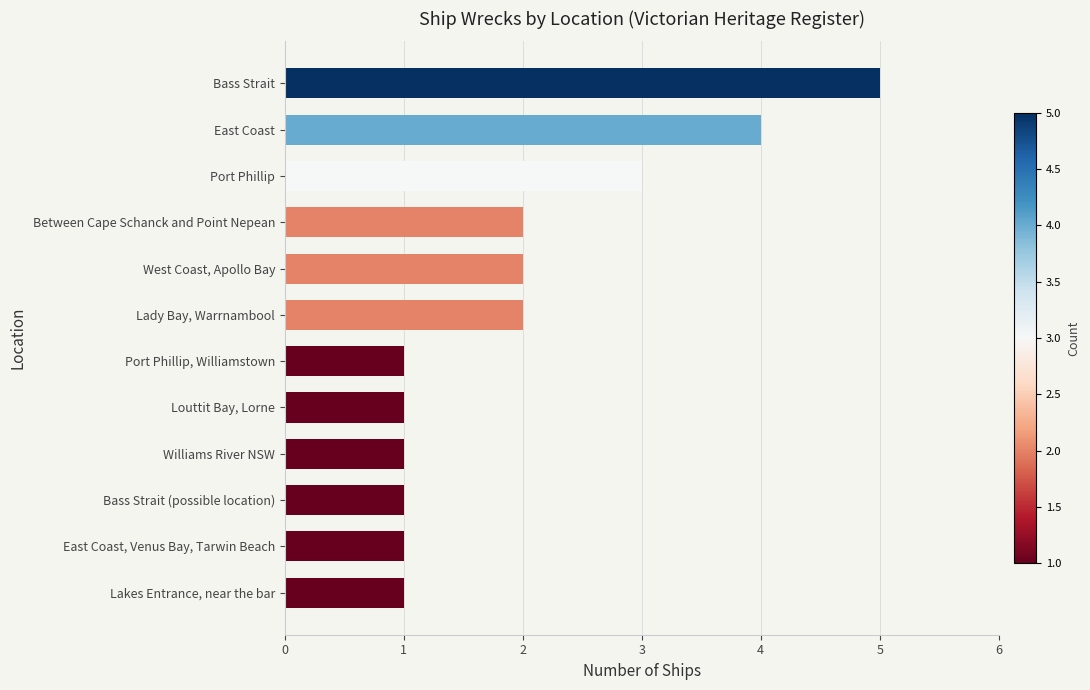

Which has a higher value, Port Phillip, Williamstown or West Coast, Apollo Bay?

West Coast, Apollo Bay